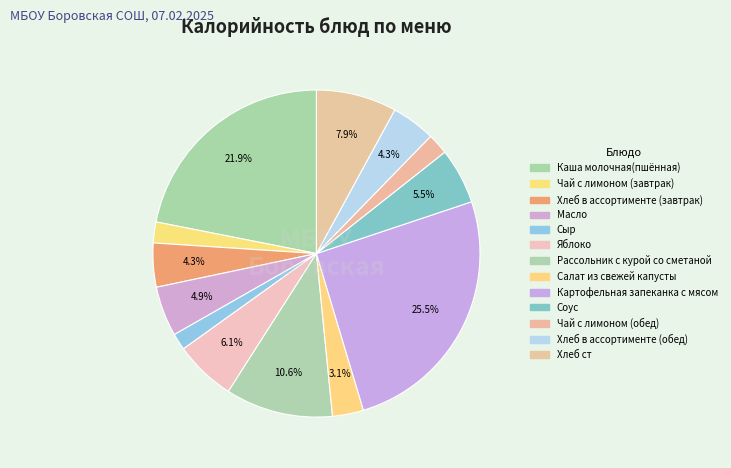

To the nearest percent, what is the difference between the Сыр and Хлеб в ассортименте (обед) slice percentages?

3%